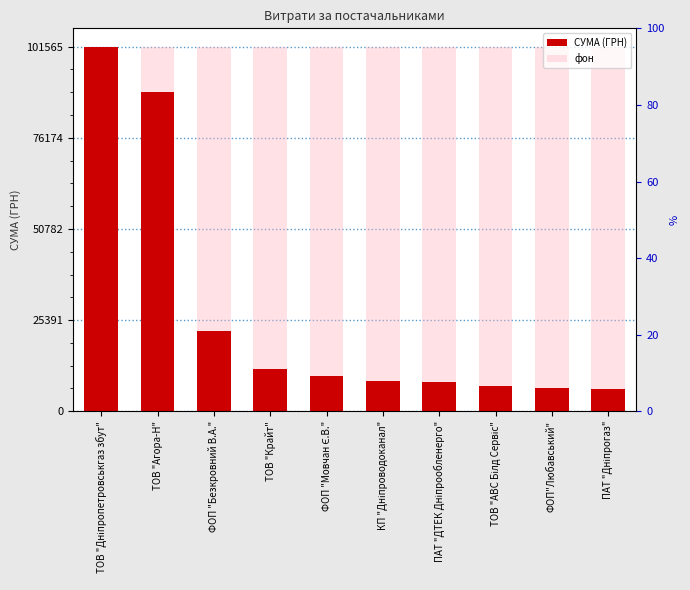

Which category has the lowest value in the СУМА (ГРН) series?

ПАТ "Дніпрогаз"